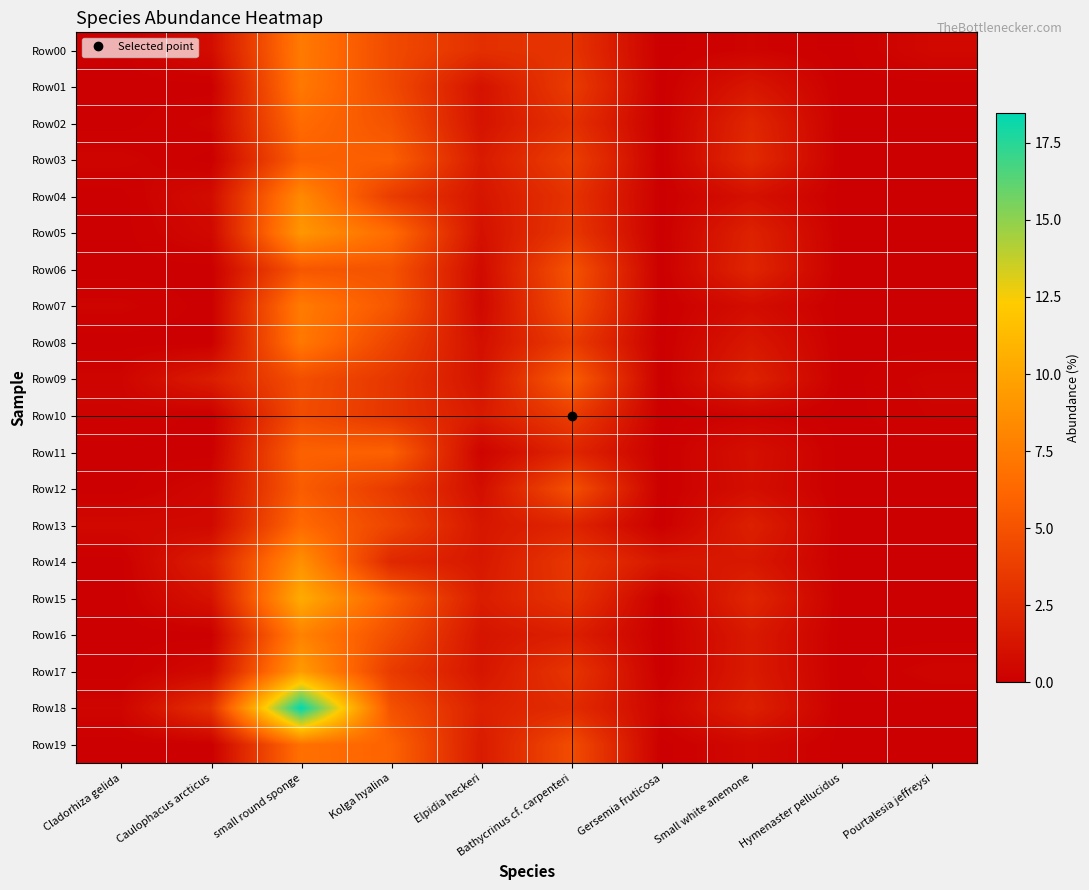

Which series has the widest spread of values?

Row18